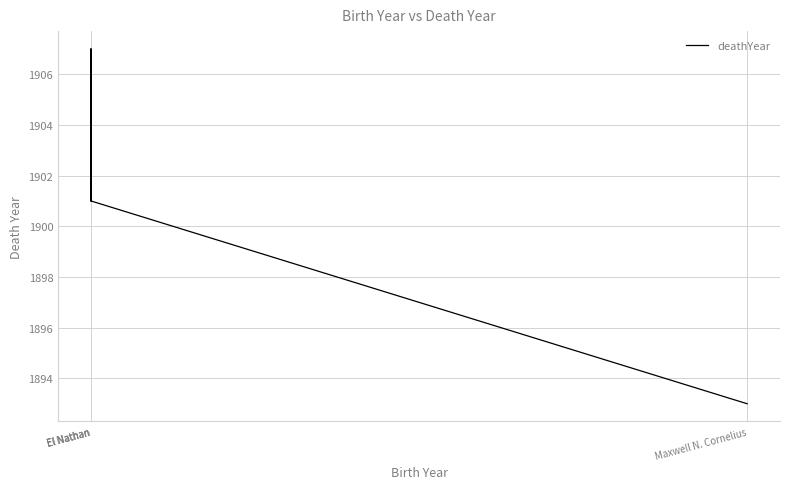

Count the values in the range 1901 to 1907.

3